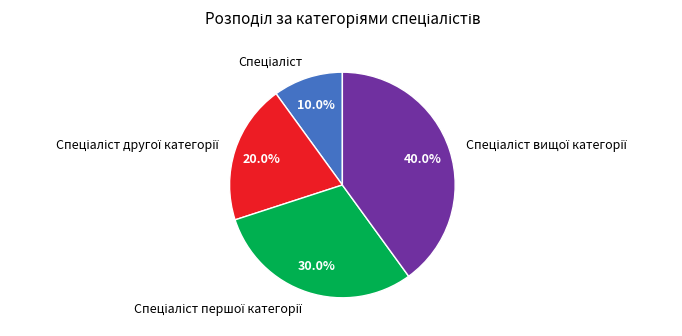

Is there a majority slice in this chart?

No